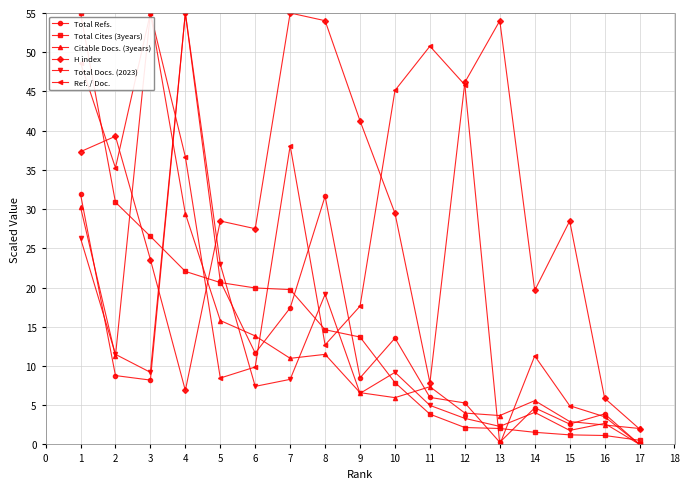

Between 4 and 13, which series saw the biggest shift?

Total Refs.